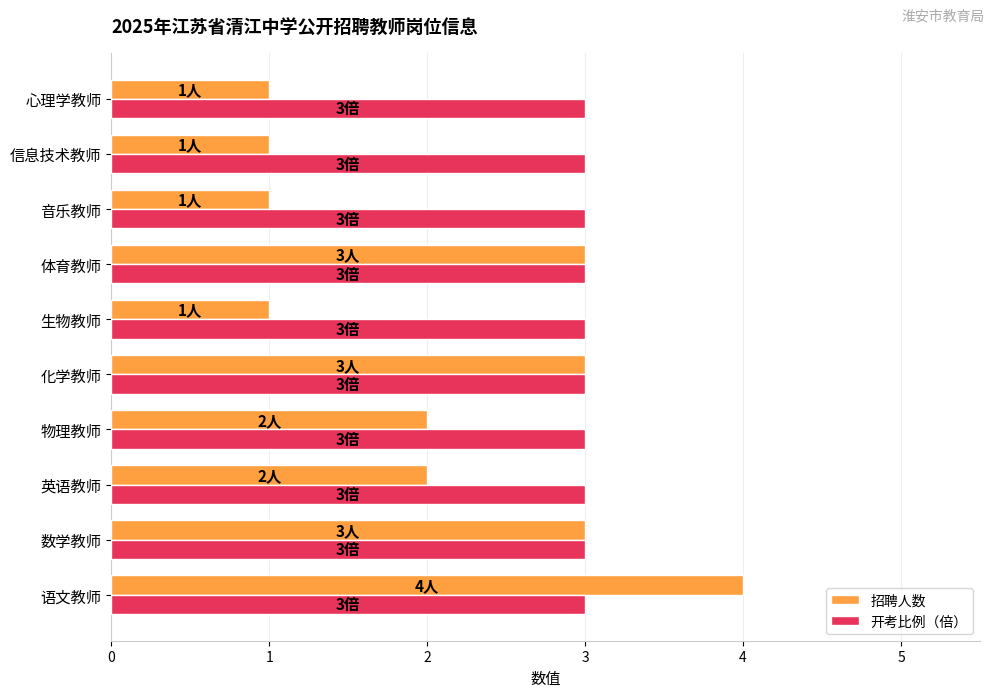

List the series in order of their overall mean, highest first.

开考比例（倍）, 招聘人数